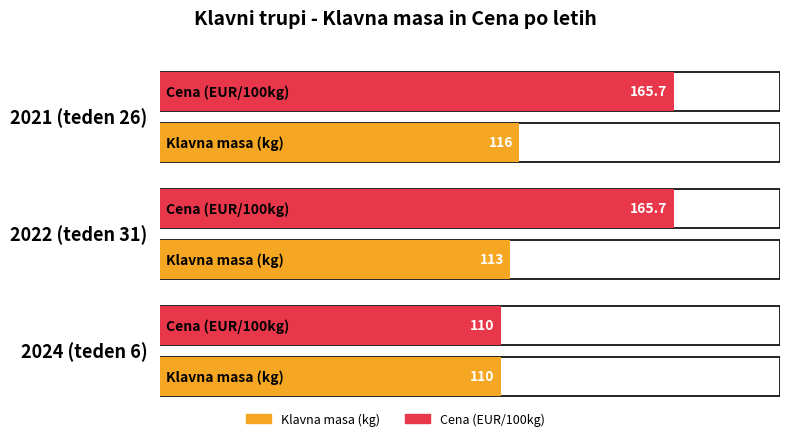

At which label is Klavna masa (kg) closest to 113?

2022 (teden 31)